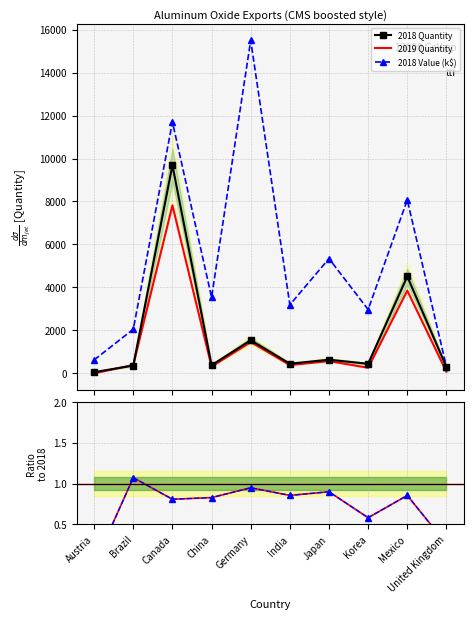

Which series changed the most between India and Korea?

2018 Value (k$)